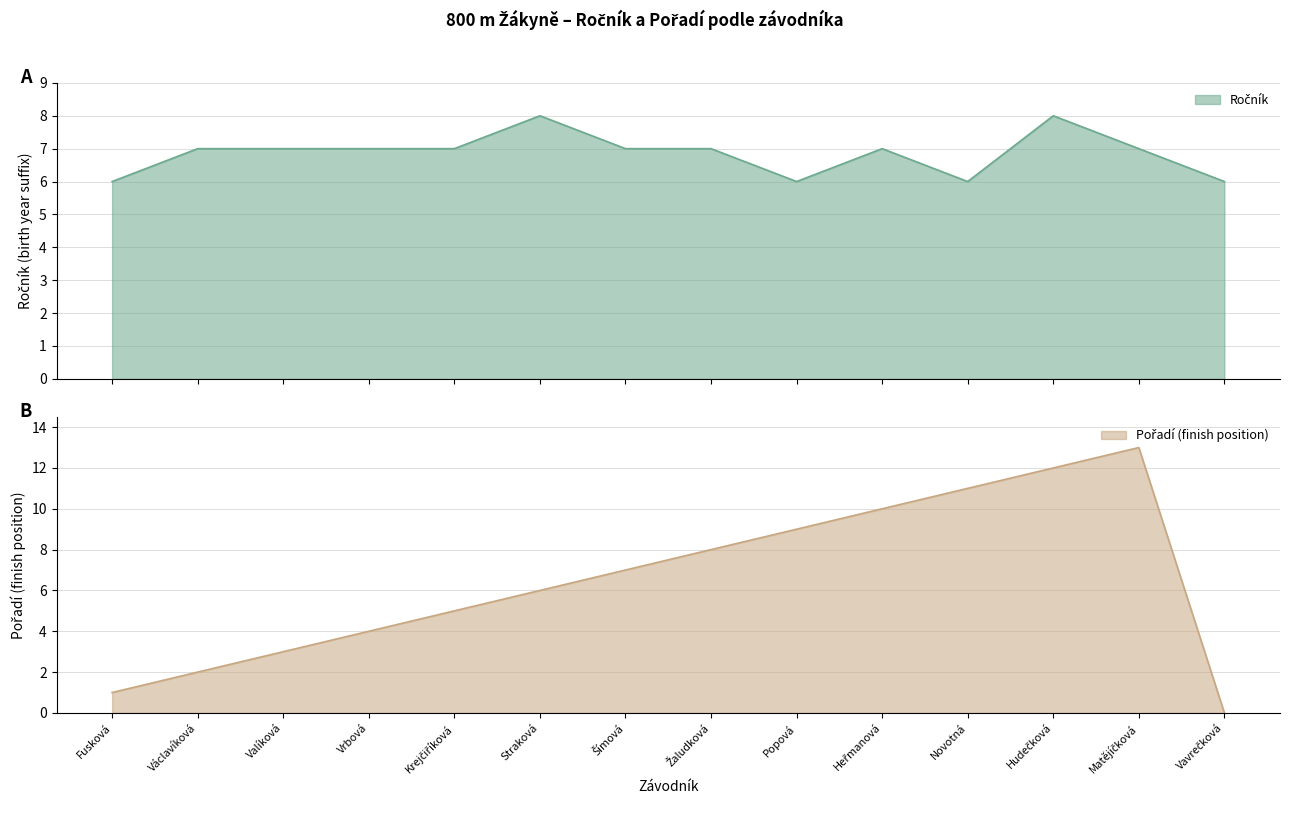

What is the difference between the Pořadí values at Krejčiříková and Heřmanová?

5